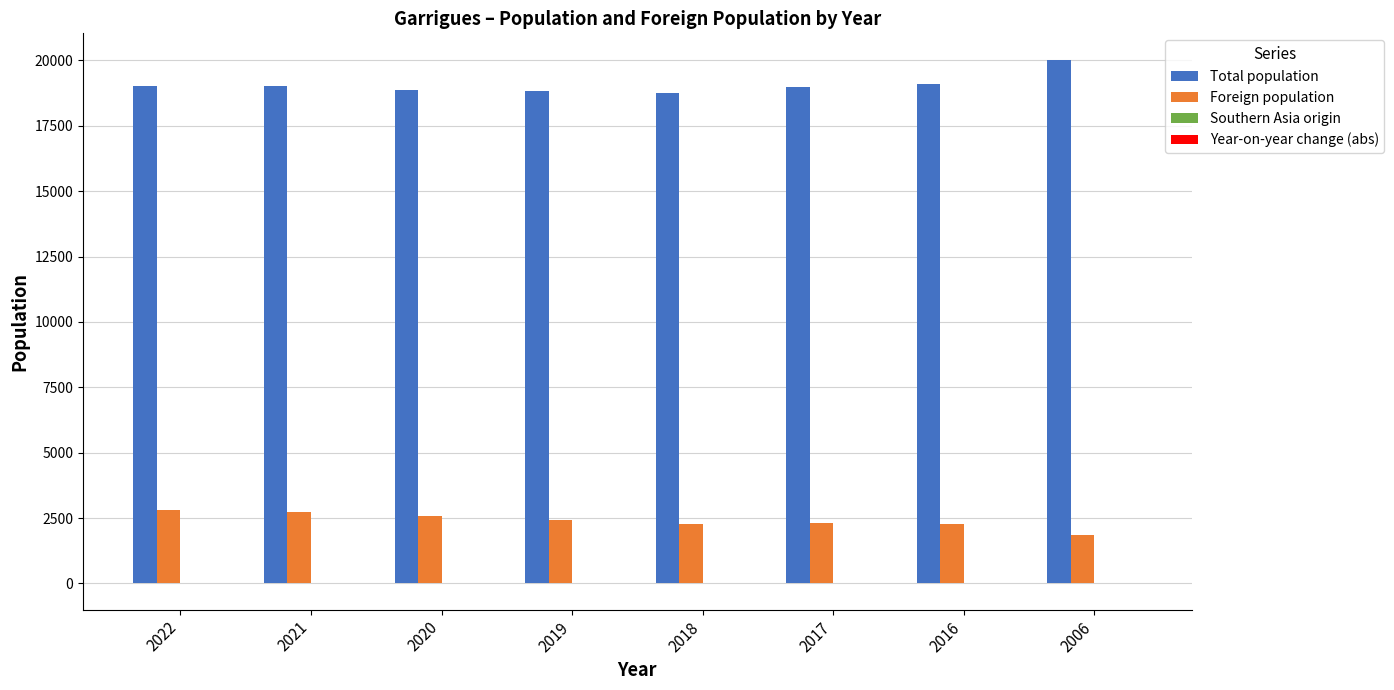

What is the maximum value shown in the chart?

20032